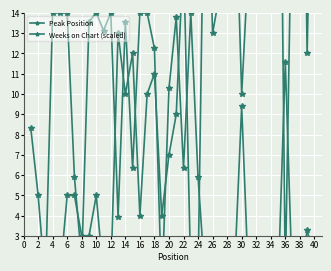

What is the value of the Weeks on Chart (scaled) point at the 31st from the left?

14.0